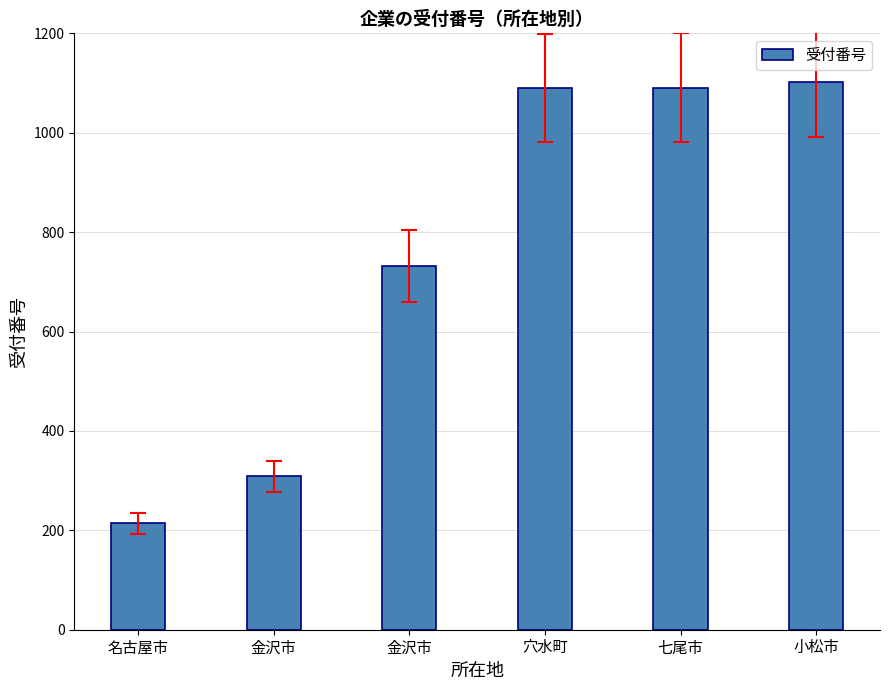

What is the ratio of the value at 金沢市 to the value at 金沢市?

0.4